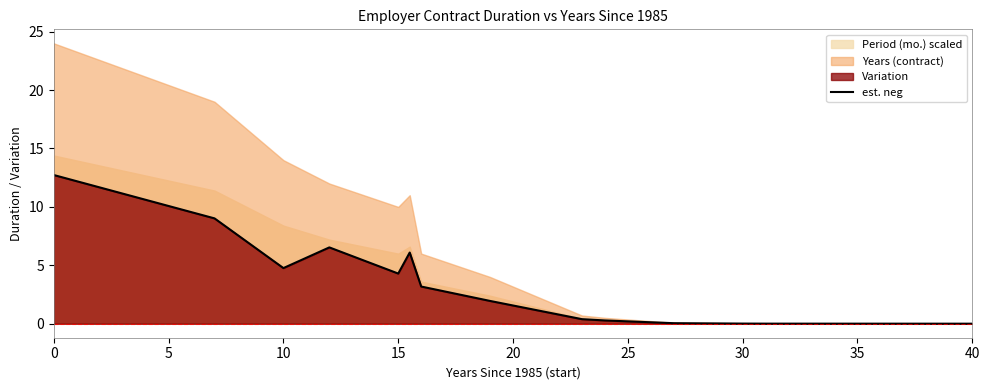

What is the maximum value for est. neg?

12.7